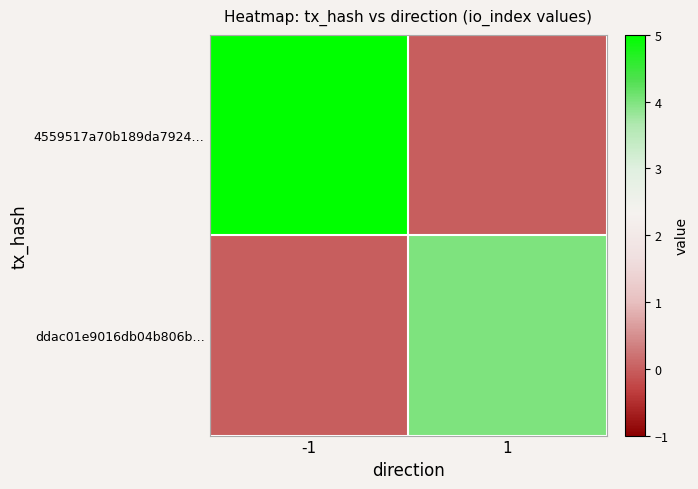

Rank the series at -1 from lowest to highest value.

ddac01e9016db04b806b…, 4559517a70b189da7924…